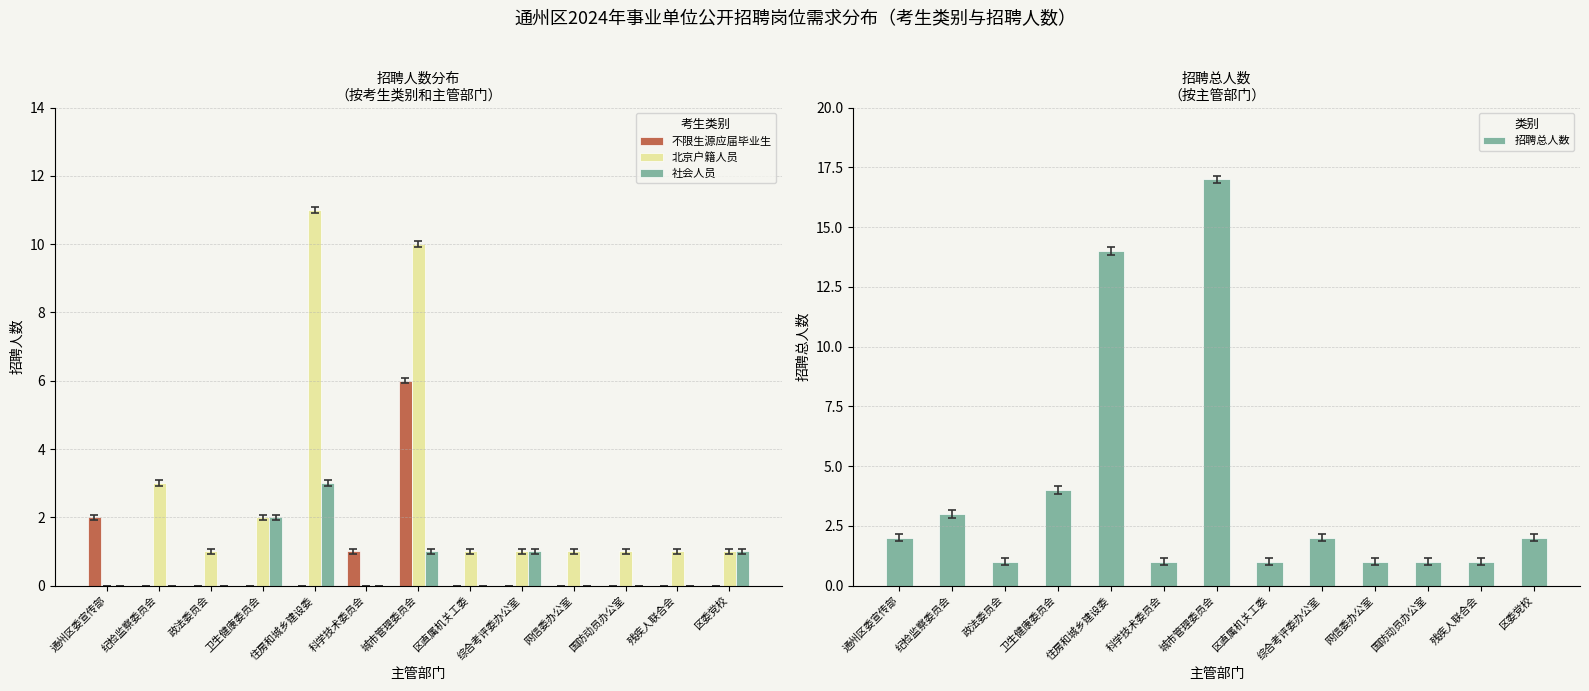

True or false: 招聘总人数 has a value of 2 at 区委党校.

True